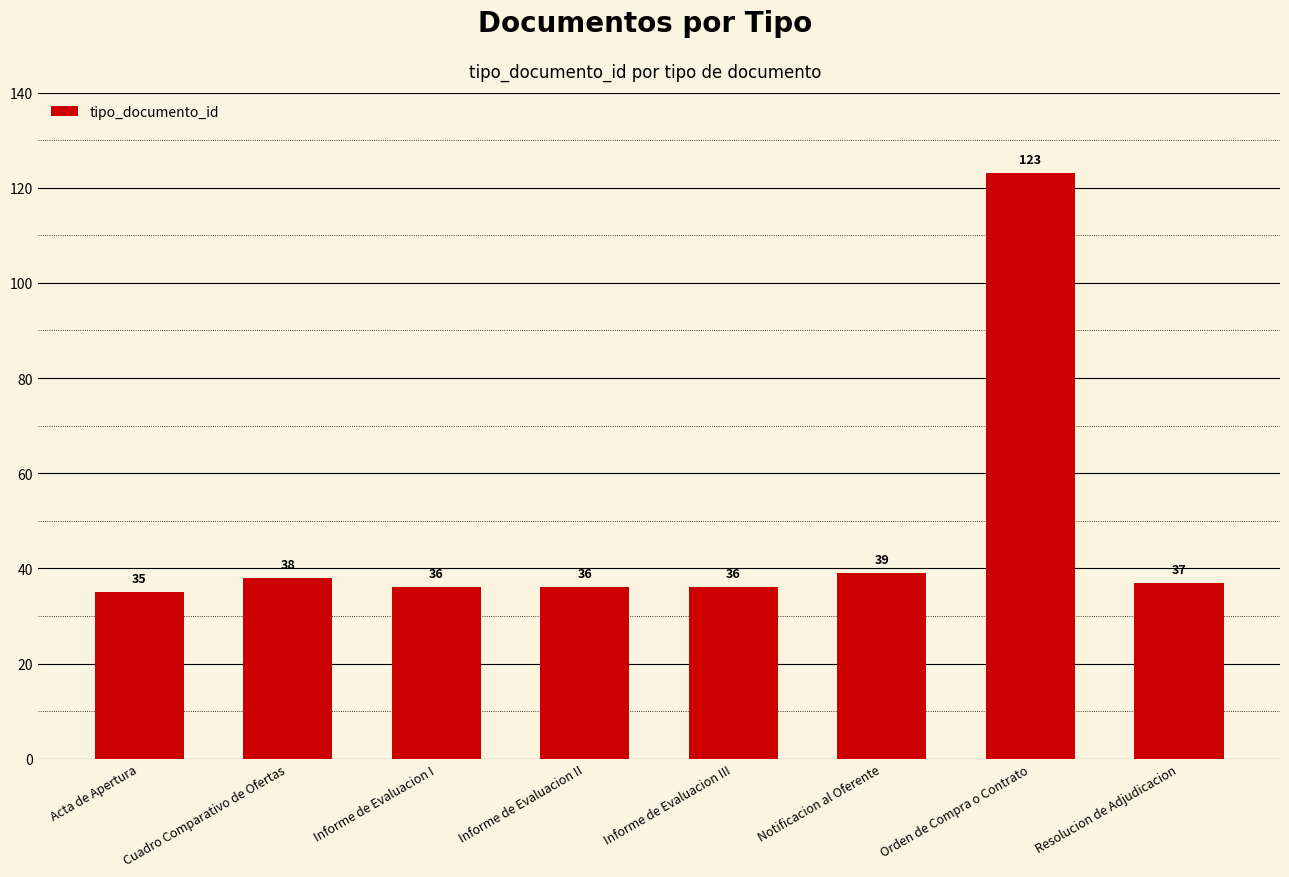

What is the sum of all values?

380